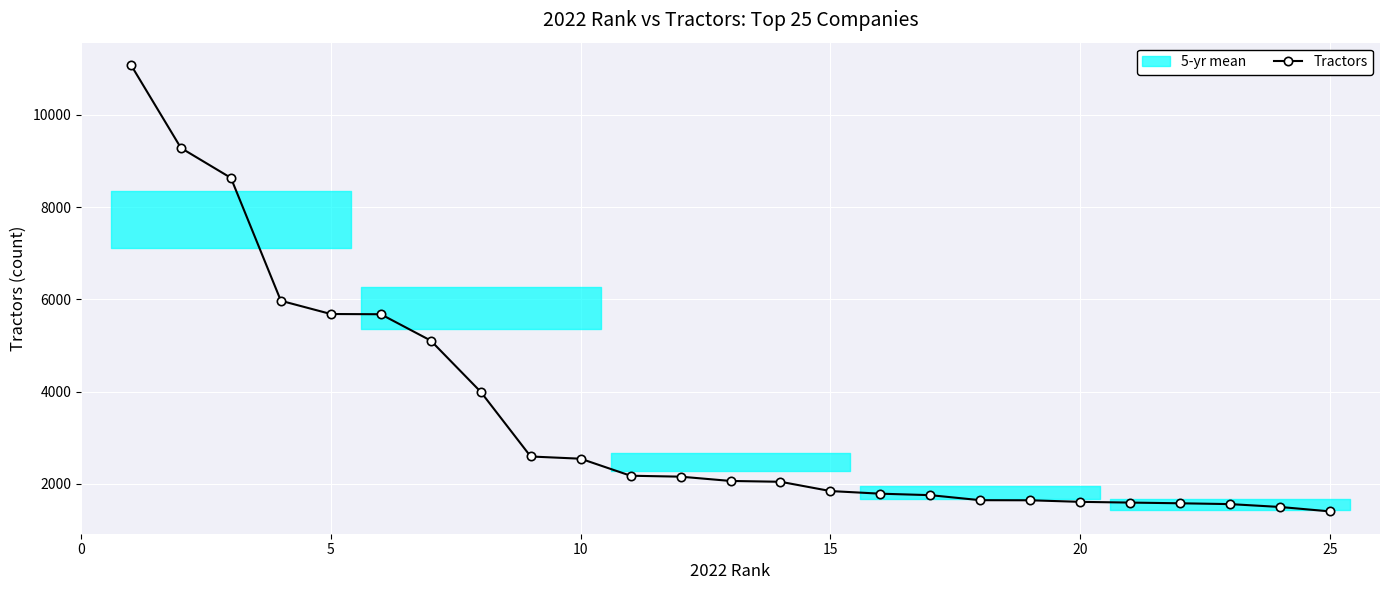

True or false: the data has more than 1 interior local peaks.

False